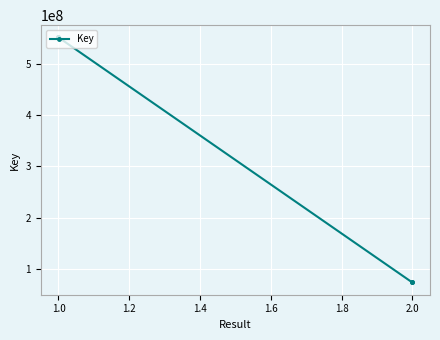

How many lines are shown in the chart?

1